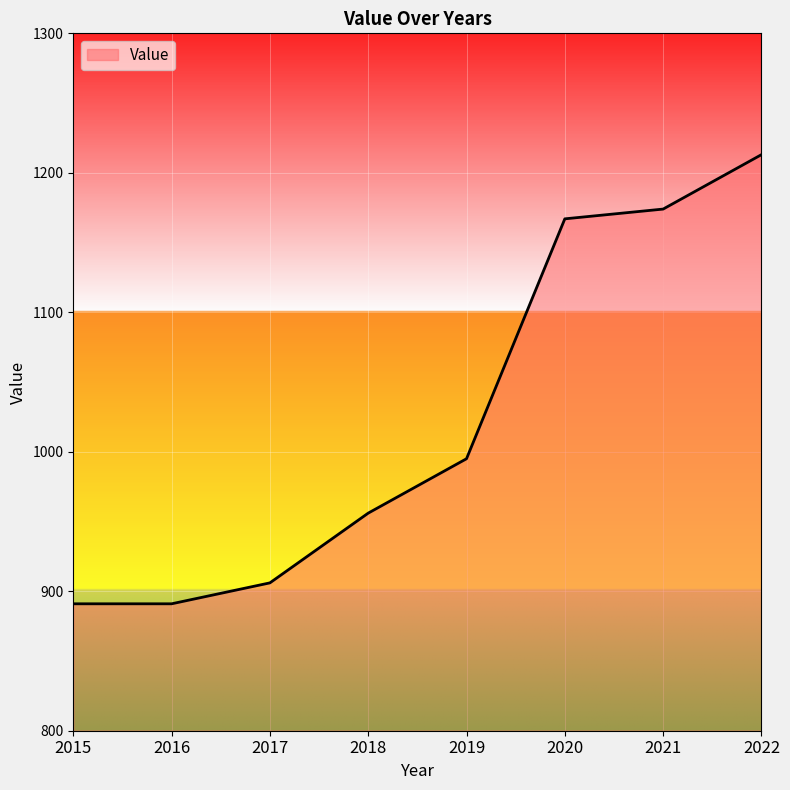

What is the maximum value shown in the chart?

1213